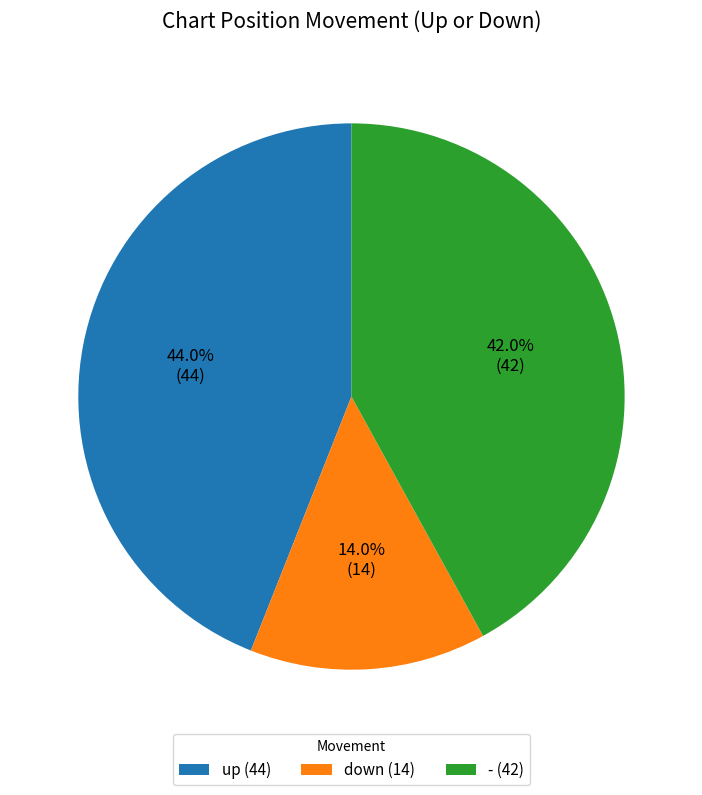

To the nearest percent, what is the difference between the down and - slice percentages?

28%